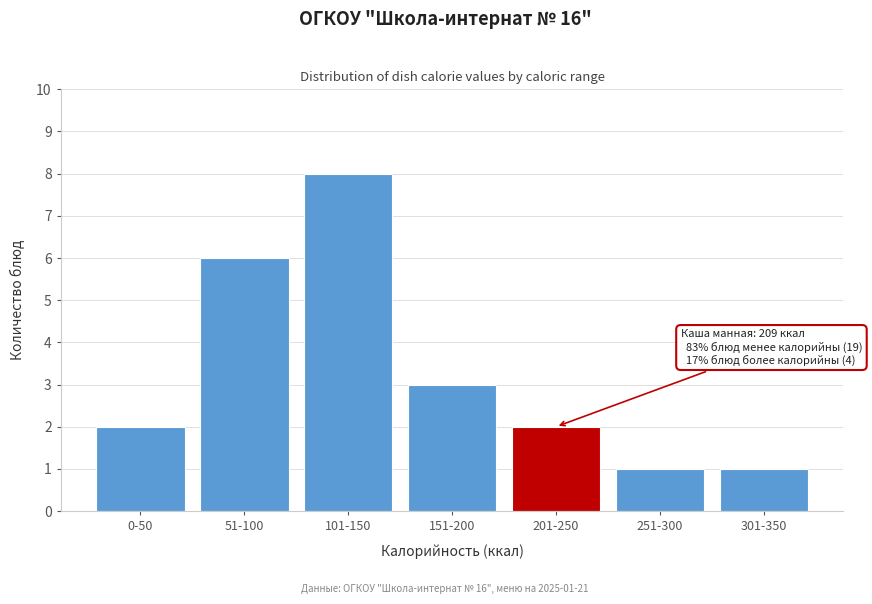

Reading right to left, list all the values displayed in this chart.

1	1	2	3	8	6	2